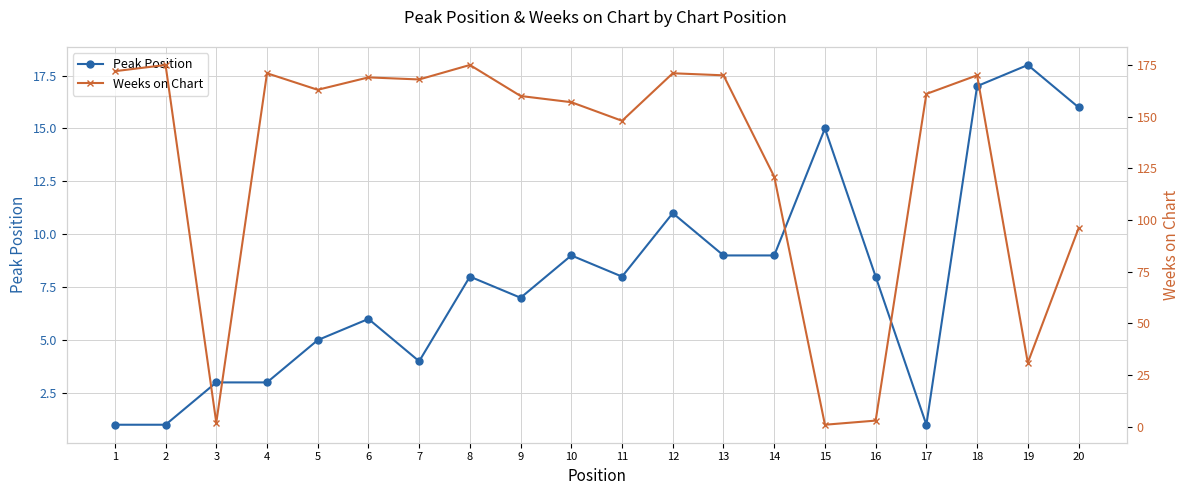

What are all the series names shown in the legend?

Peak Position, Weeks on Chart